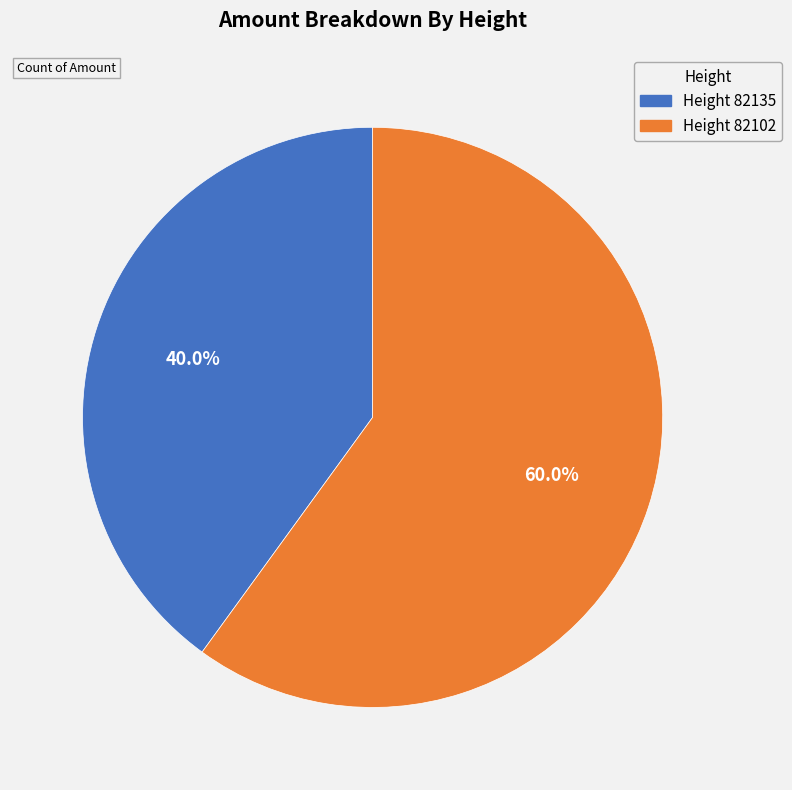

Does any single category account for the majority?

Yes